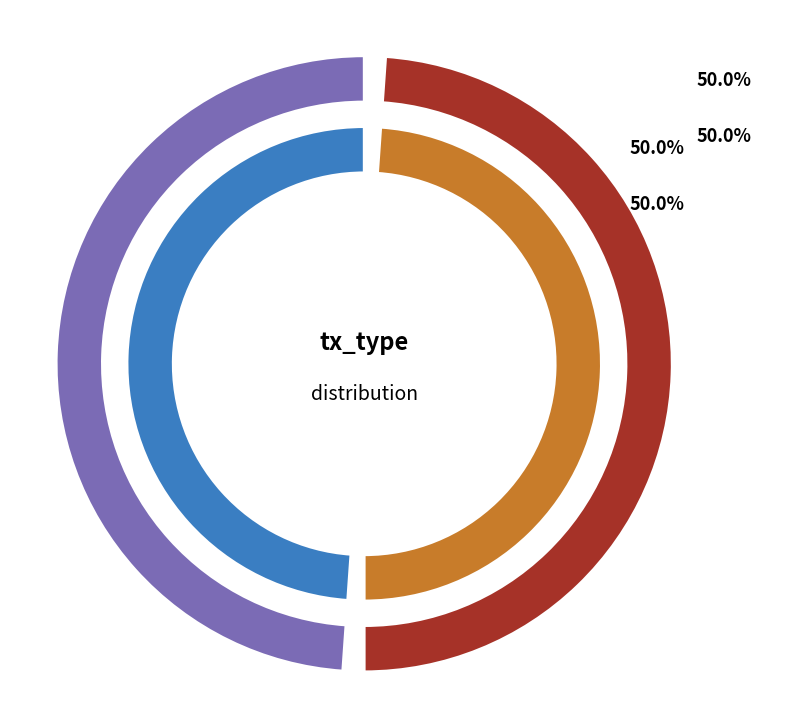

What percentage is the Regular slice, to the nearest percent?

50%